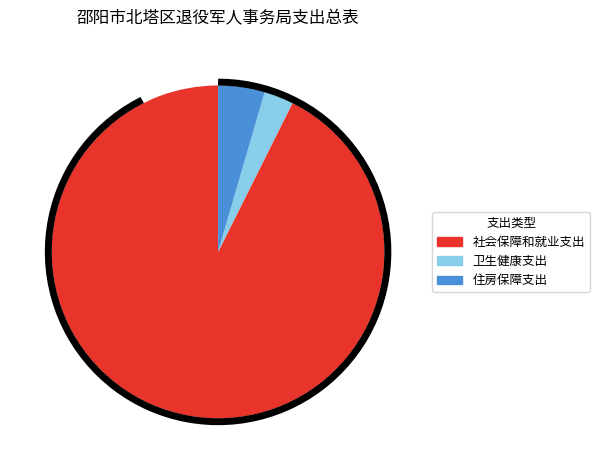

What is the change in value from 社会保障和就业支出 to 住房保障支出?

-162.5